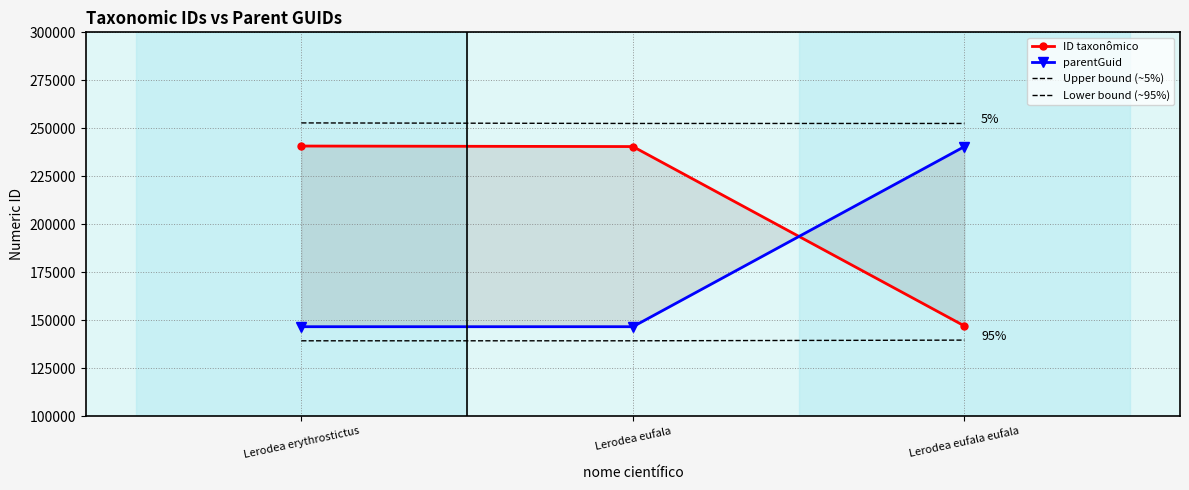

How many values in the ID taxonômico series are below 240527?

1